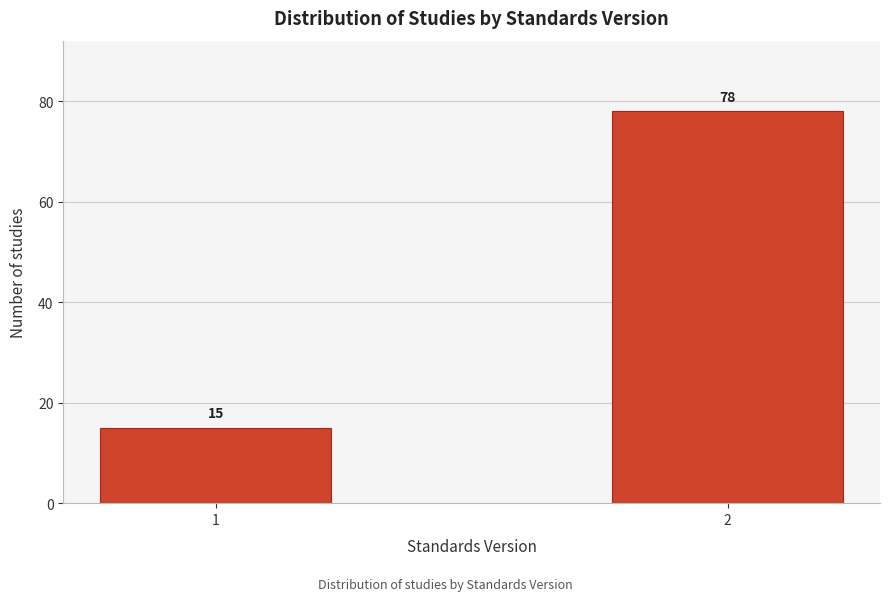

Reading left to right, extract all data points from this chart.

1=15	2=78